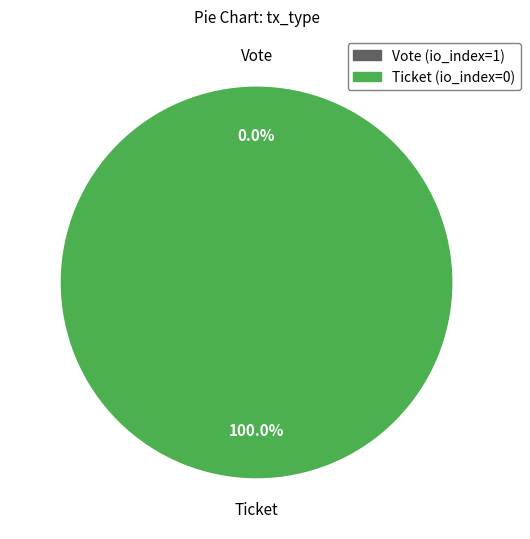

Which slice represents more than half of the pie?

Ticket